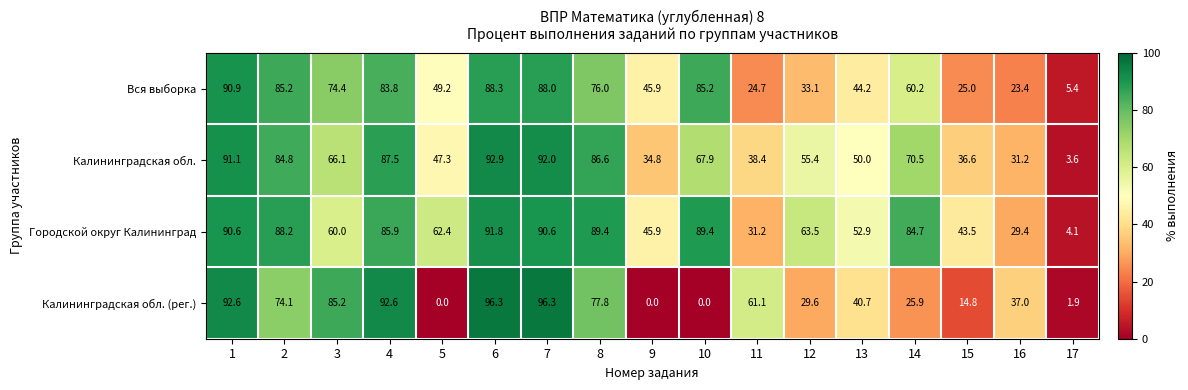

What is the total value across all series at 16?

121.0